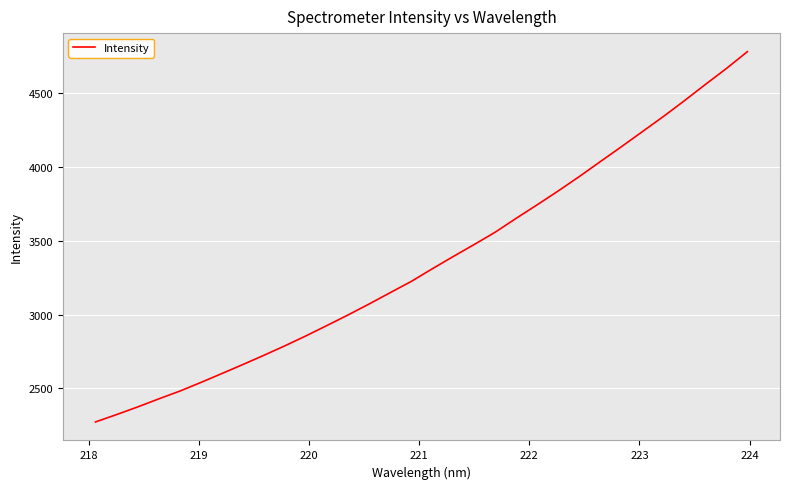

What is the minimum value shown in the chart?

2272.9